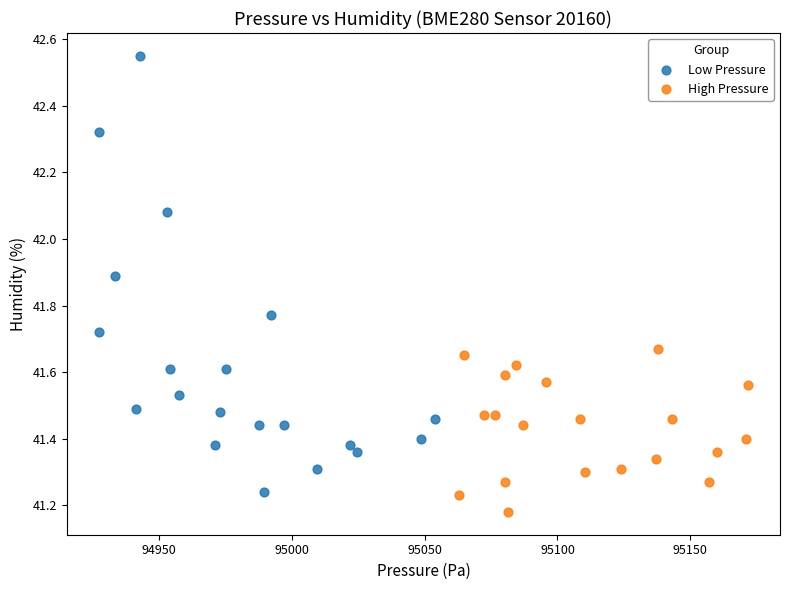

Which series has the widest spread of Y values?

Low Pressure